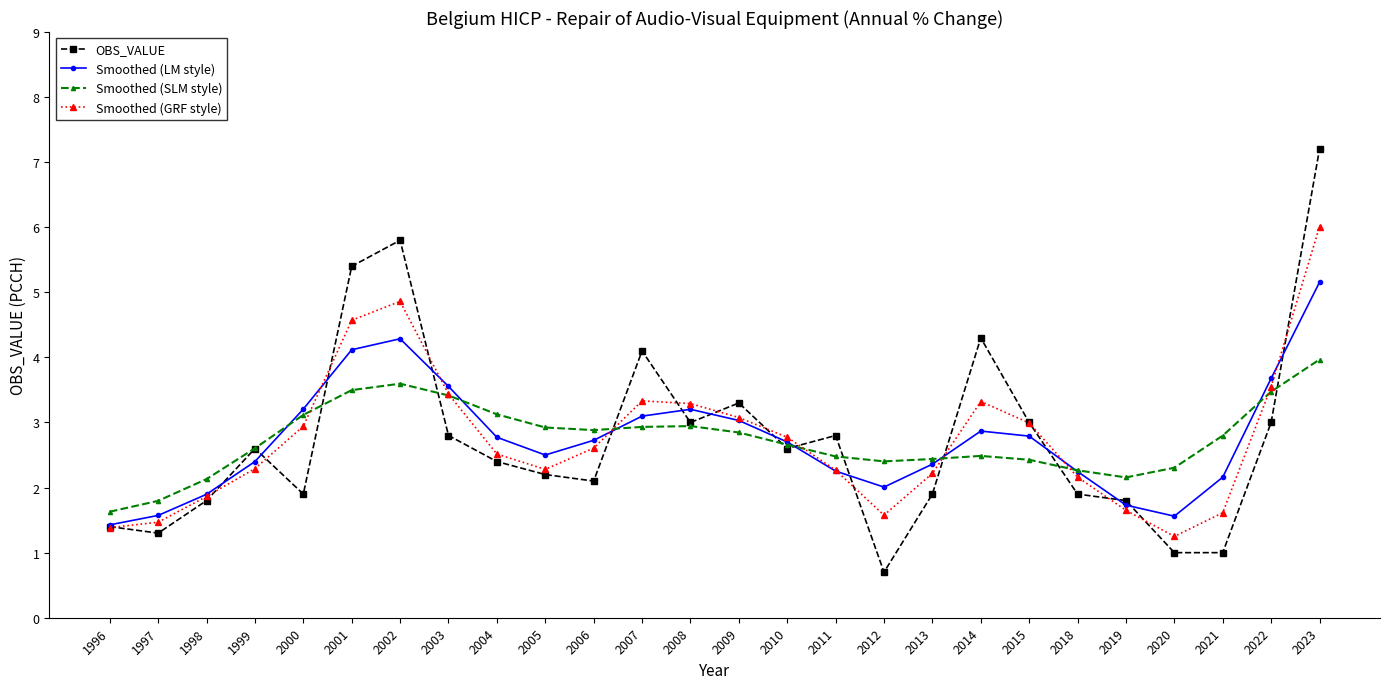

What is the sum of all OBS_VALUE values?

71.3